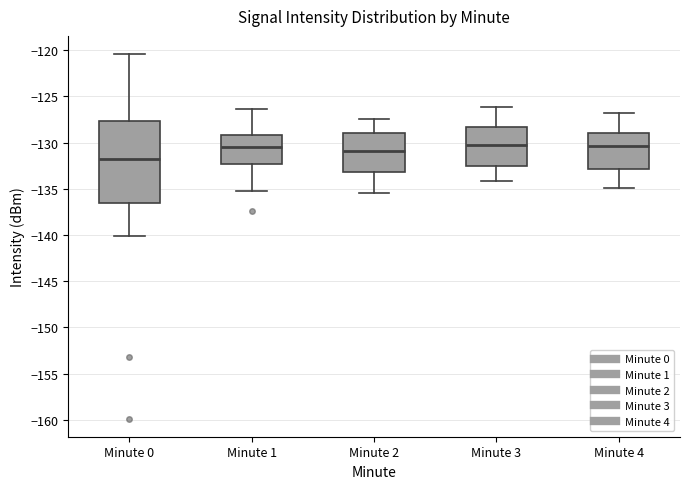

Comparing the boxes themselves (not the whiskers), which one is the tallest?

Minute 0